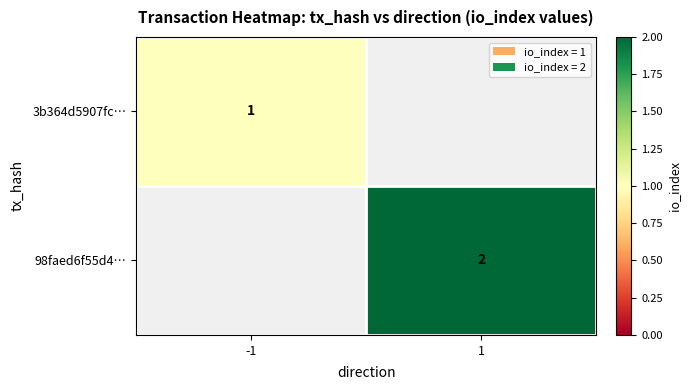

Is it true that 98faed6f55d4… equals 3 at 1?

False